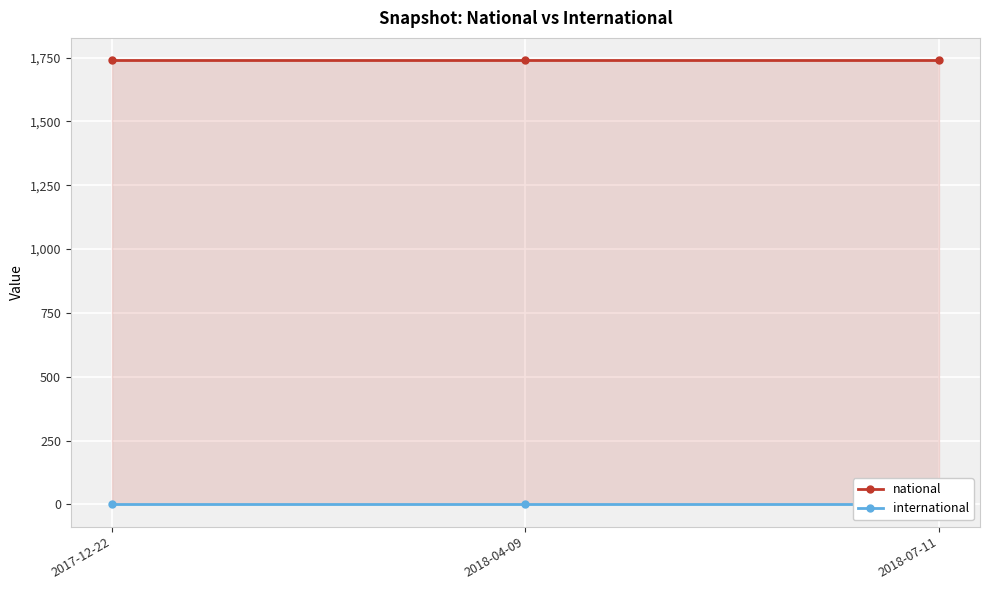

Reading right to left, extract all data points from this chart.

national: 2018-07-11=1740	2018-04-09=1740	2017-12-22=1740
international: 2018-07-11=0	2018-04-09=0	2017-12-22=0